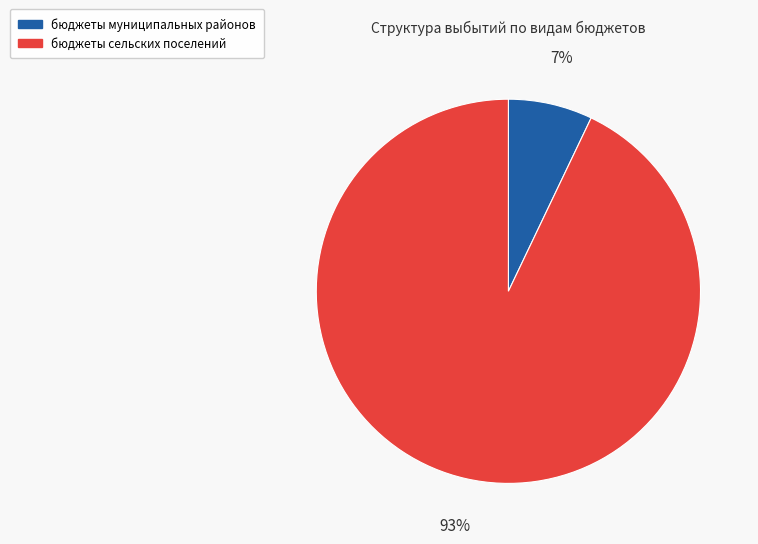

What is the largest slice in the pie chart?

бюджеты сельских поселений